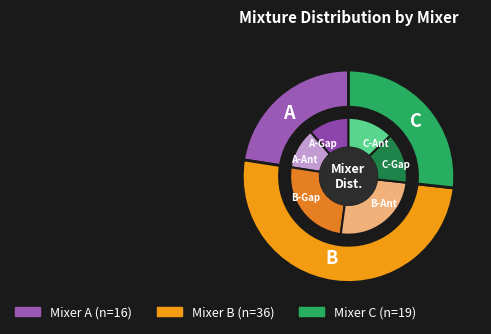

Is it true that B is 42% of the pie?

False